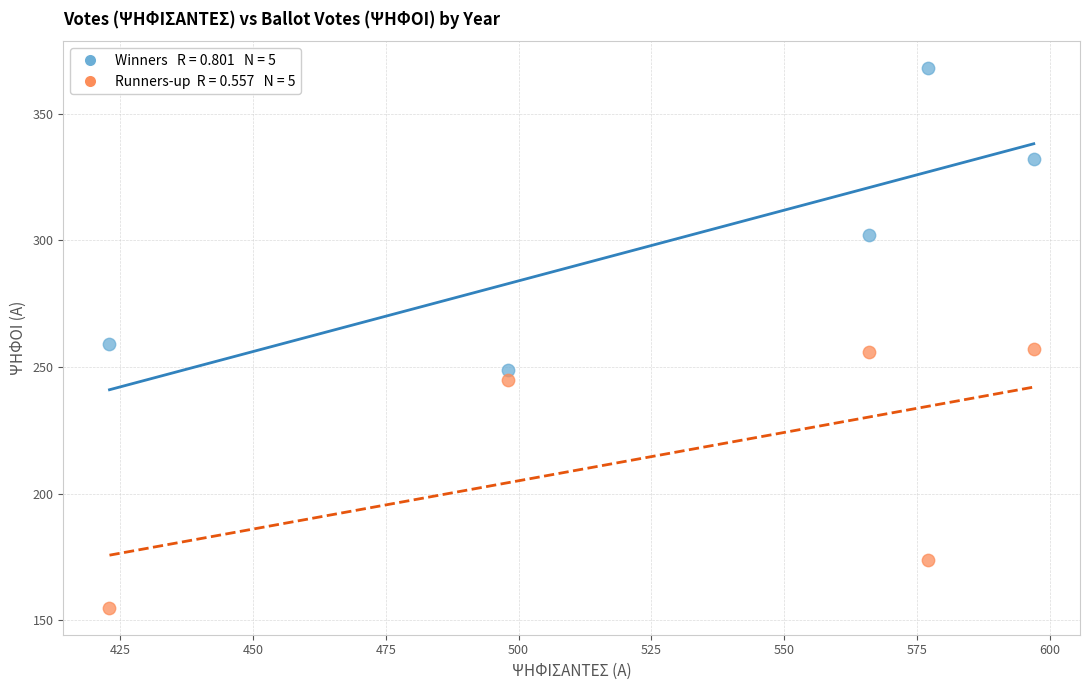

Across all data points, what is the average X value?

532